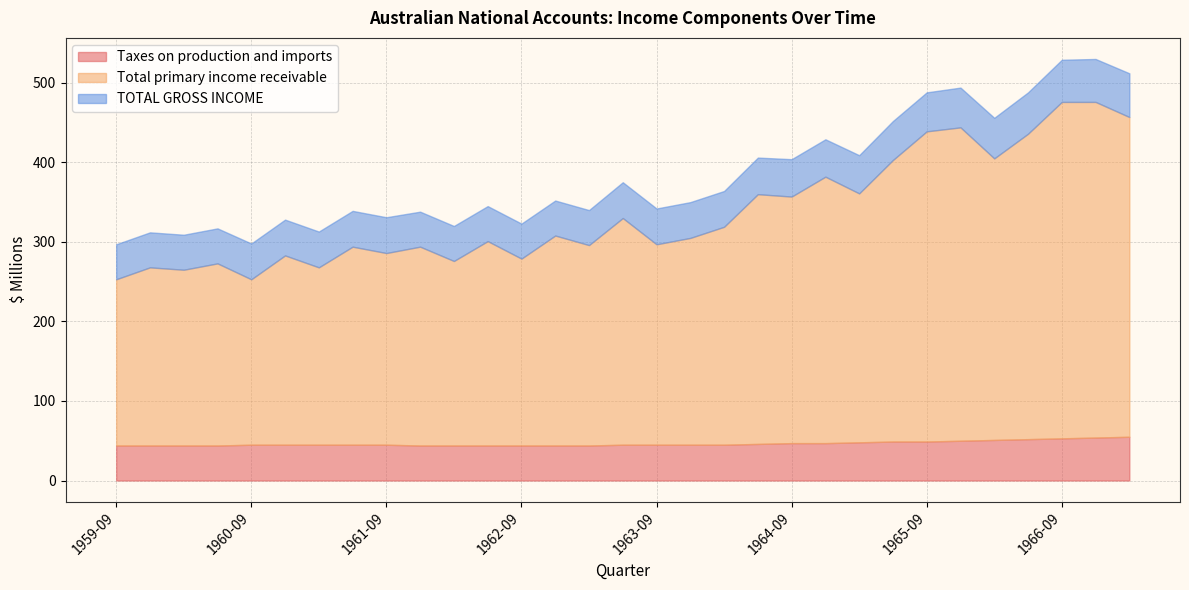

Where is TOTAL GROSS INCOME nearest to the value 49?

1965-06